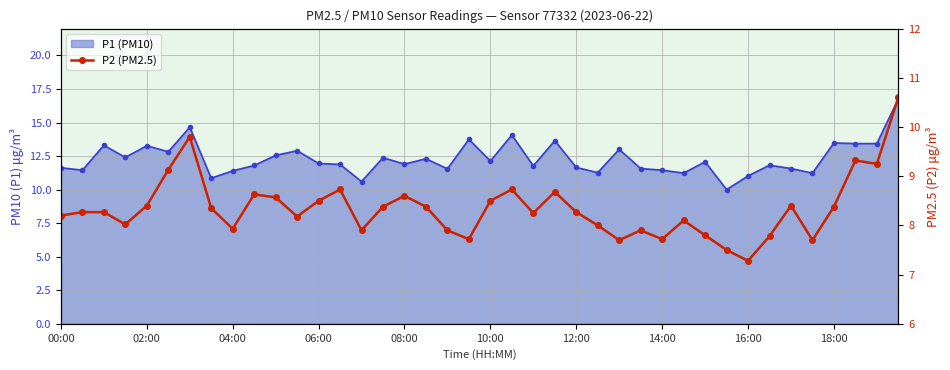

The chart shows a value of 4.8 at 10:00. True or false?

False